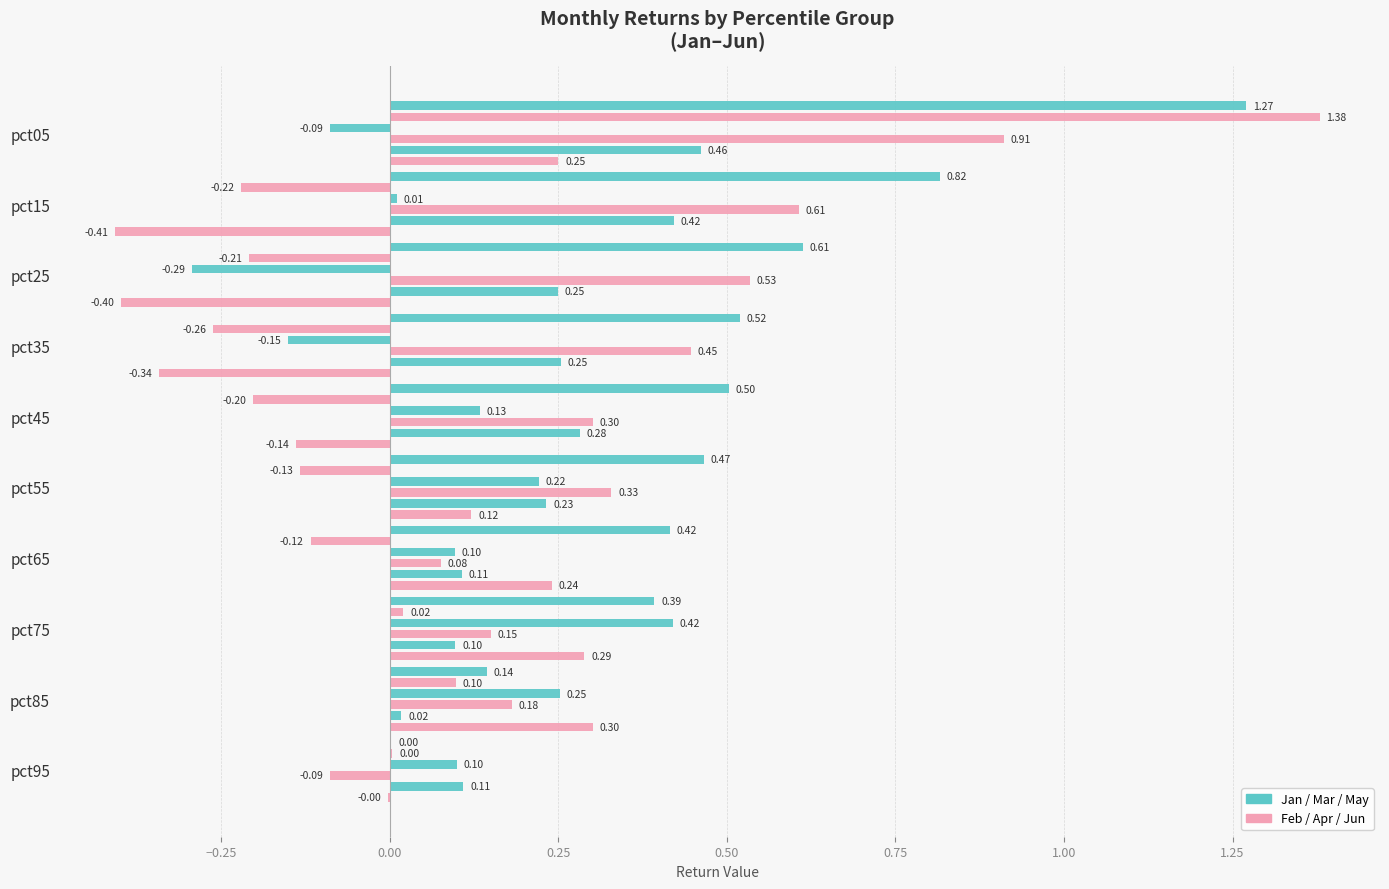

Between pct55 and pct85, which series saw the biggest shift?

Jan